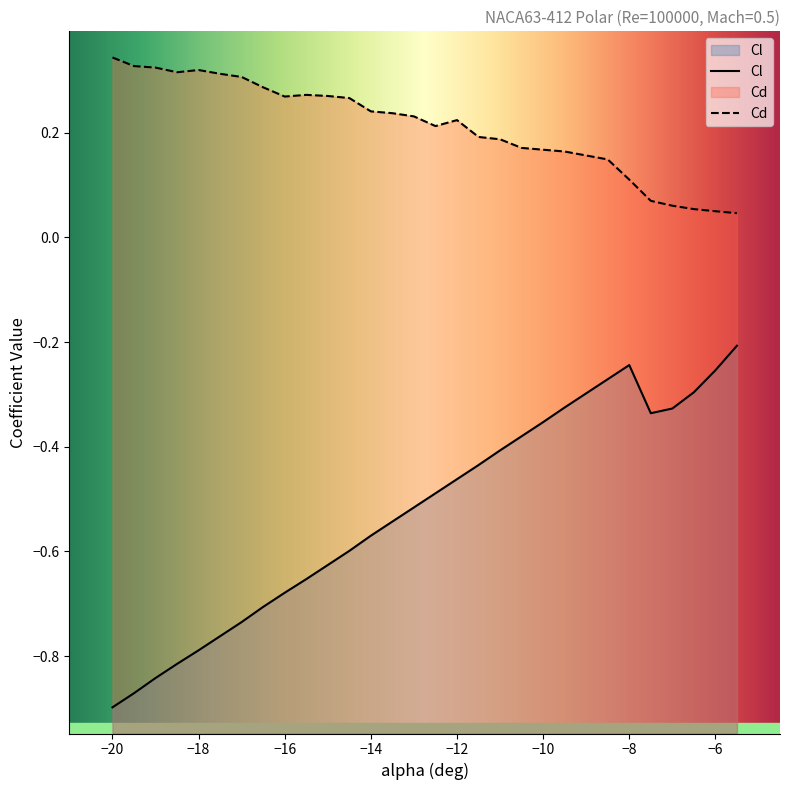

What is the total value across all series at -18?

-0.5